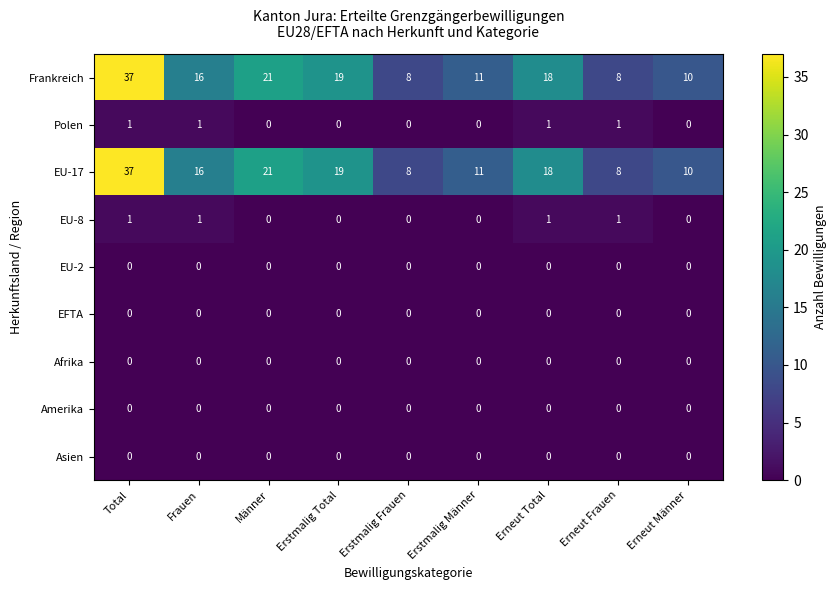

Is it true that Polen equals 0 at Erstmalig Männer?

True